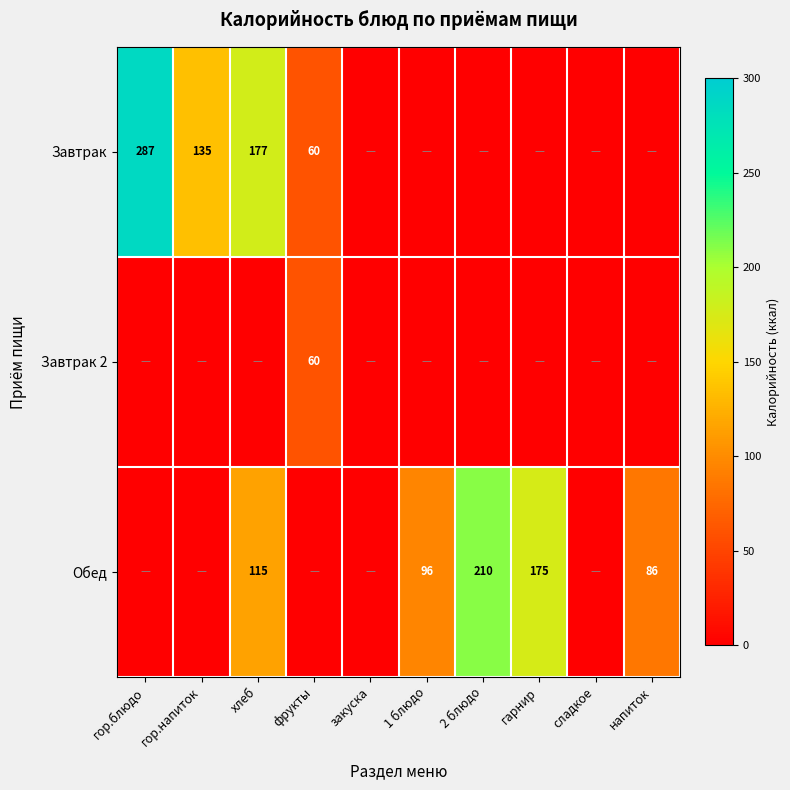

The Обед series shows 86 at напиток. True or false?

True